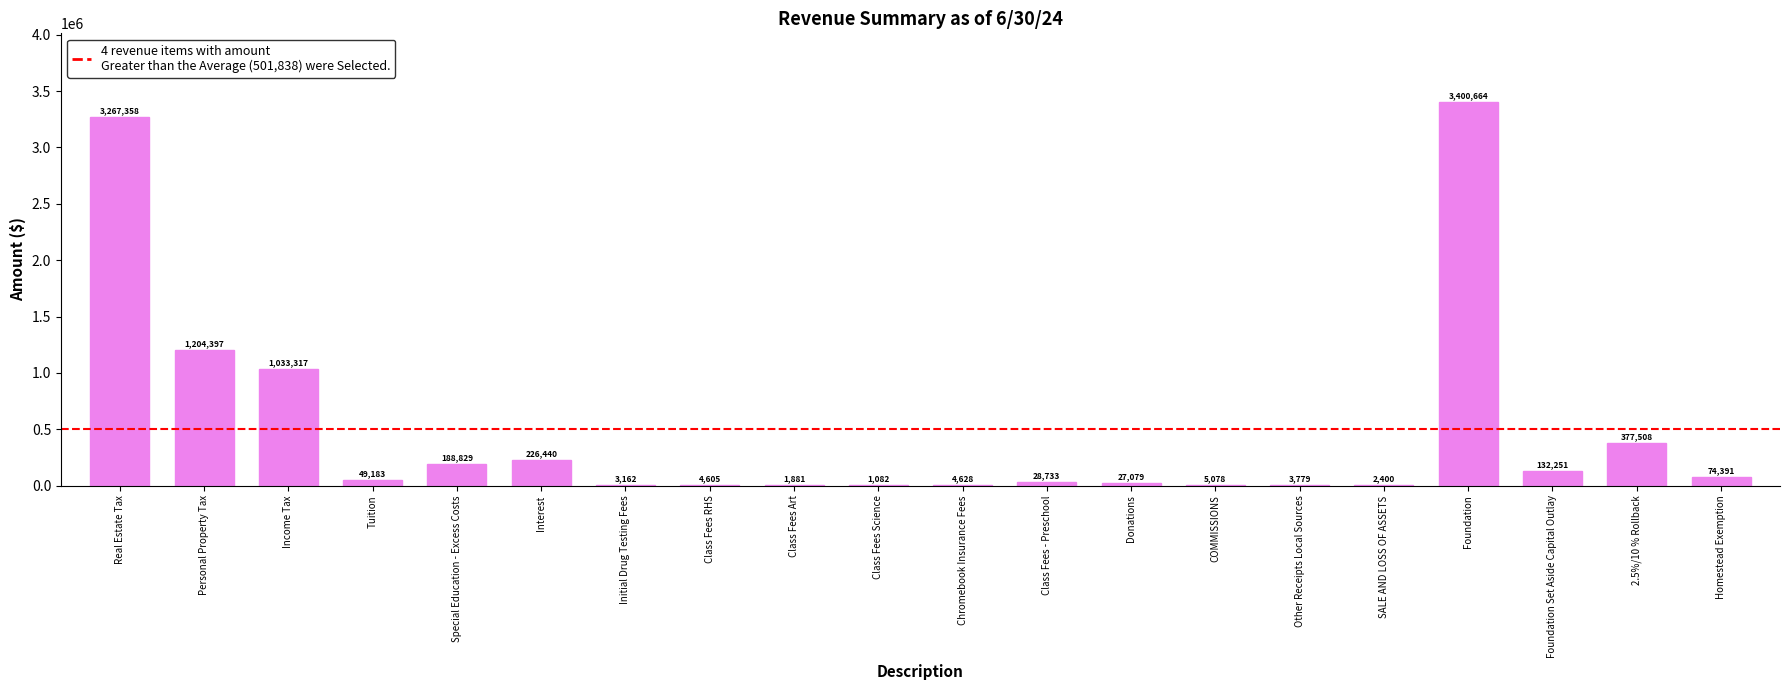

What is the greatest value displayed?

3400663.8